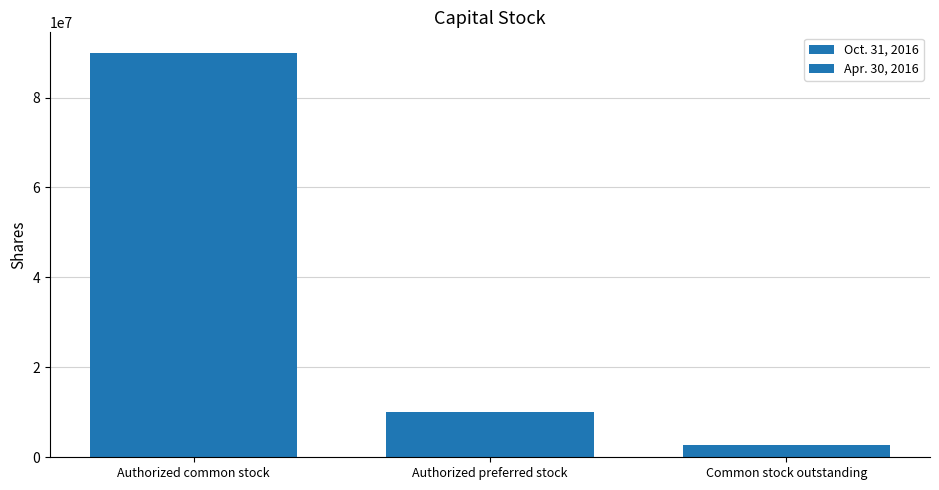

How many groups of bars are there?

3